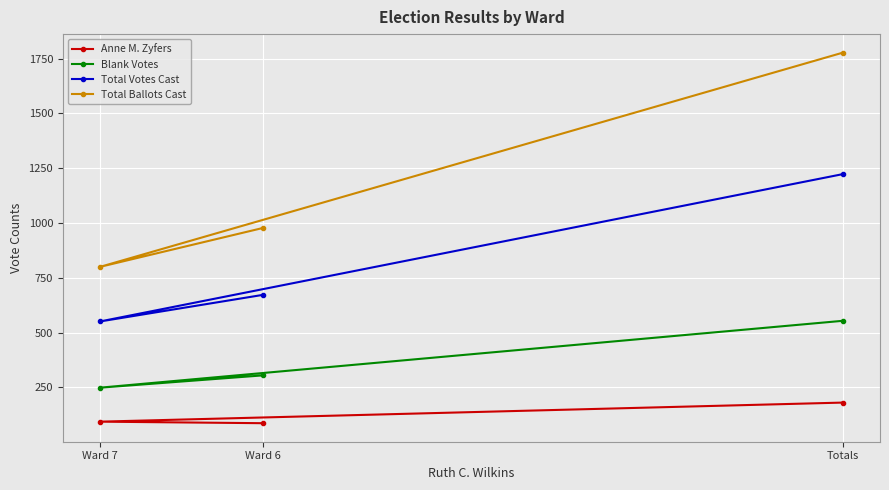

Count the number of data series in this chart.

4